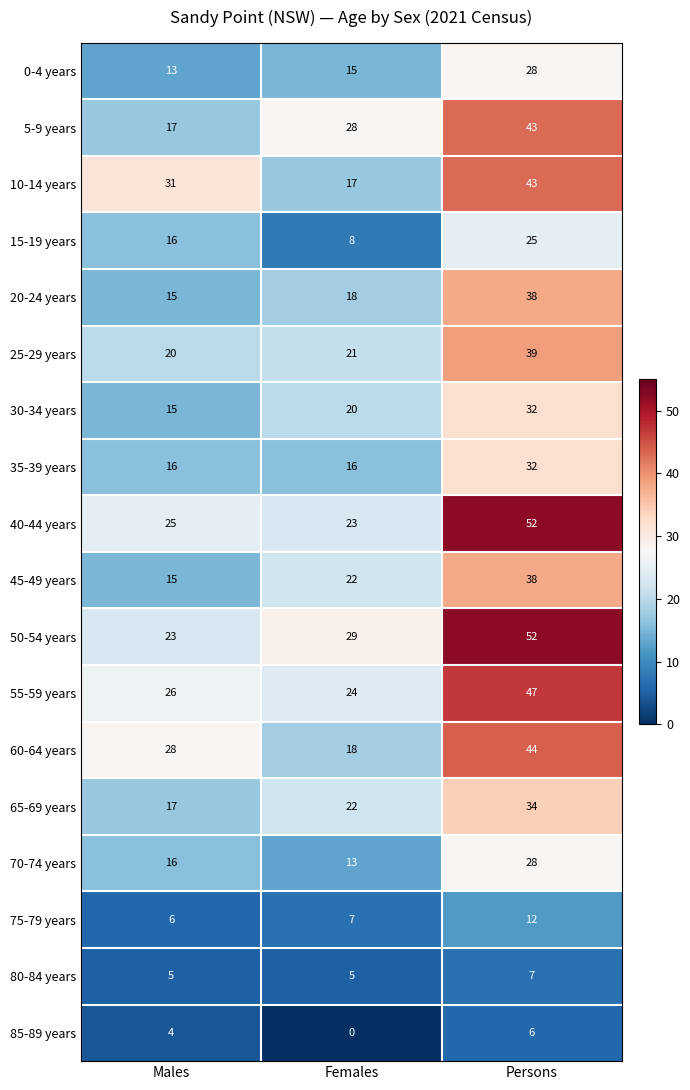

How many data points does each series have?

3